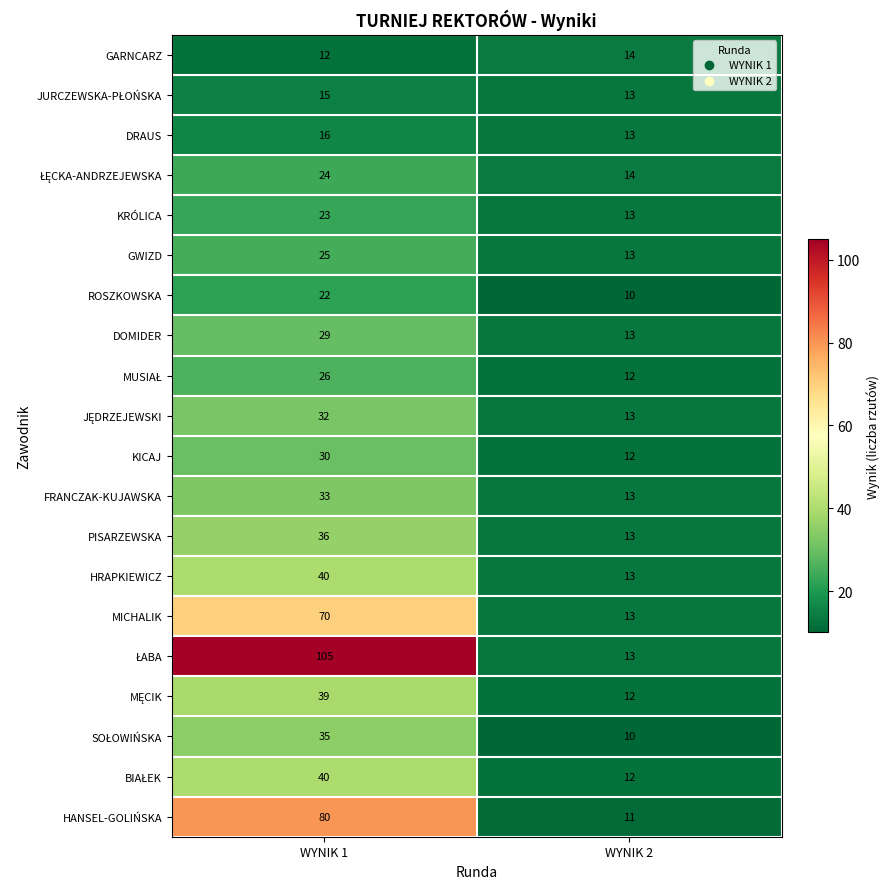

What is the total value across all series at WYNIK 1?

732